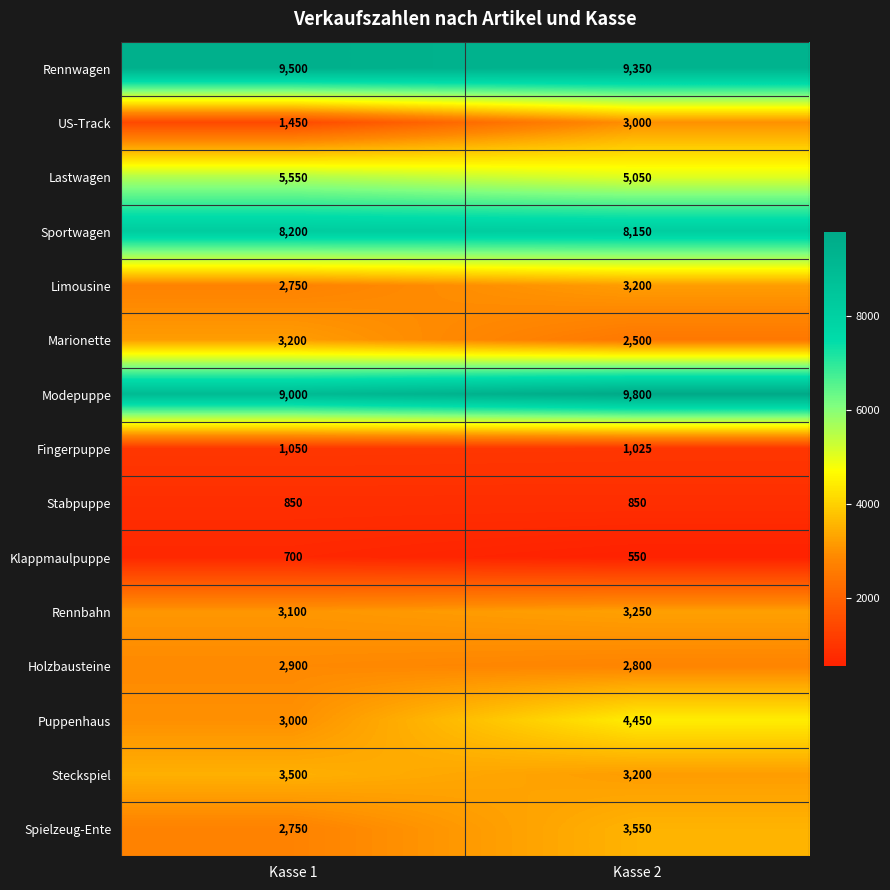

What is the total value across all series at Kasse 2?

60725